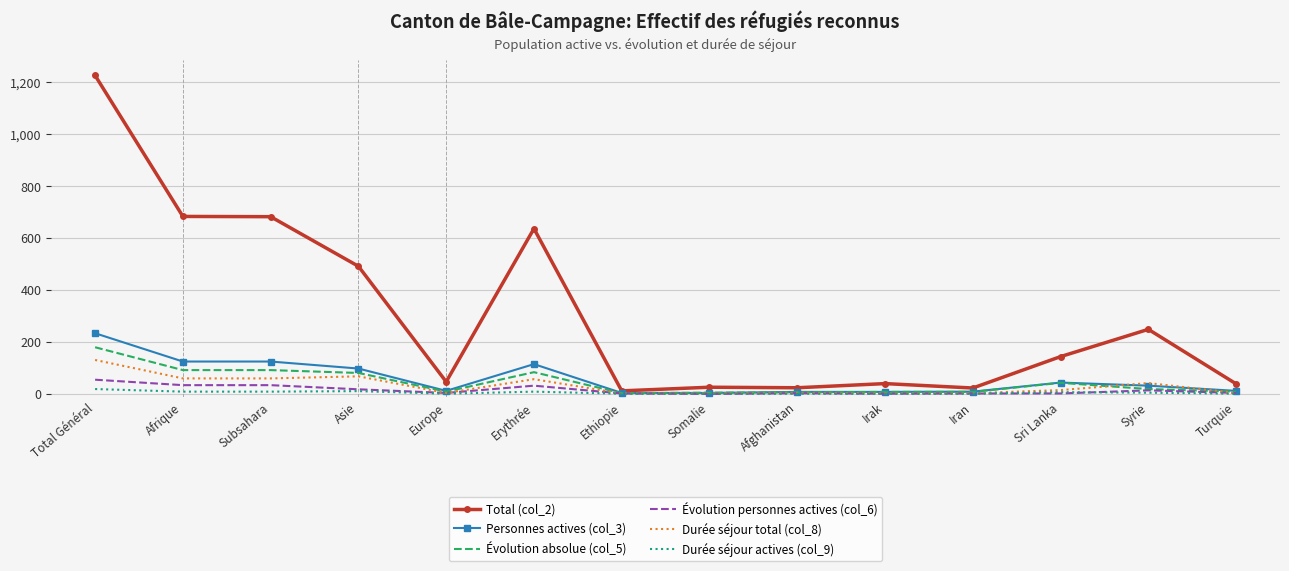

True or false: Total (col_2) and Durée séjour actives (col_9) cross at least once.

False